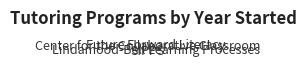

Is SIPPS the majority of the pie?

No